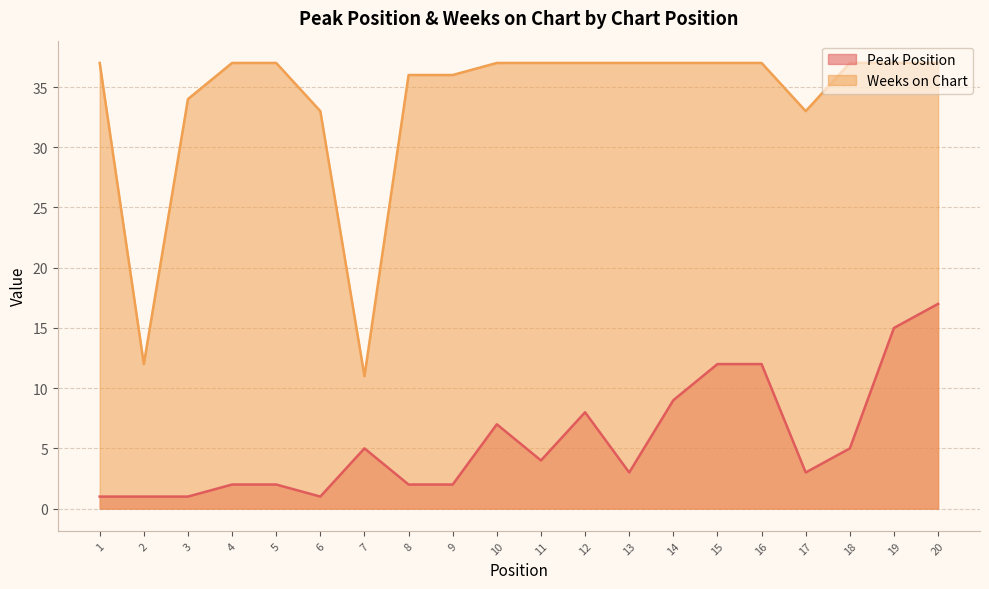

Reading left to right, what are all the values shown in this chart?

Peak Position: 1=1	2=1	3=1	4=2	5=2	6=1	7=5	8=2	9=2	10=7	11=4	12=8	13=3	14=9	15=12	16=12	17=3	18=5	19=15	20=17
Weeks on Chart: 1=37	2=12	3=34	4=37	5=37	6=33	7=11	8=36	9=36	10=37	11=37	12=37	13=37	14=37	15=37	16=37	17=33	18=37	19=37	20=37